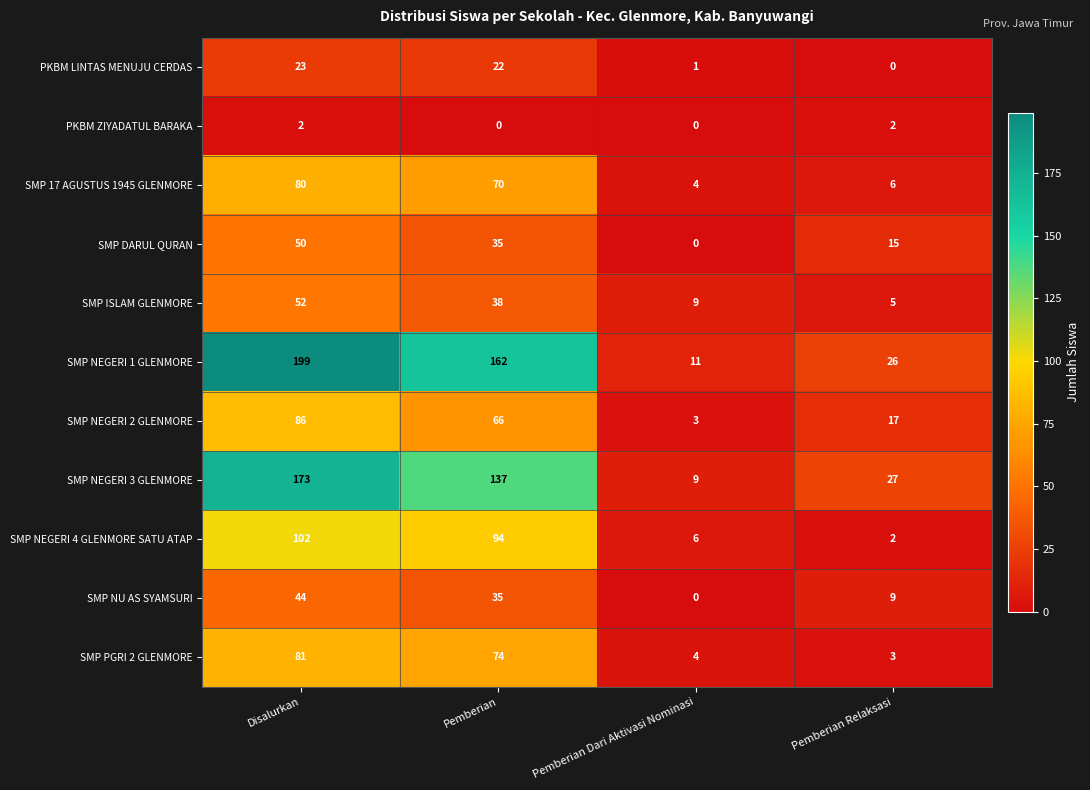

Which series changed the most between Pemberian and Pemberian Relaksasi?

SMP NEGERI 1 GLENMORE